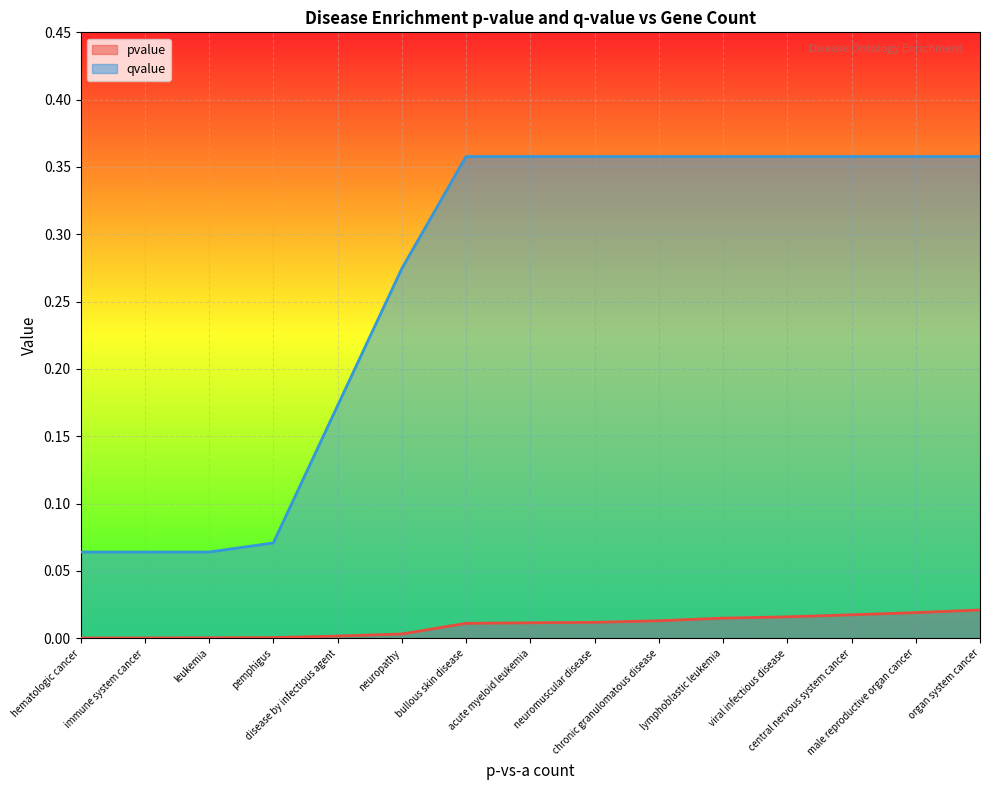

True or false: pvalue has a value of 0.0 at hematologic cancer.

True